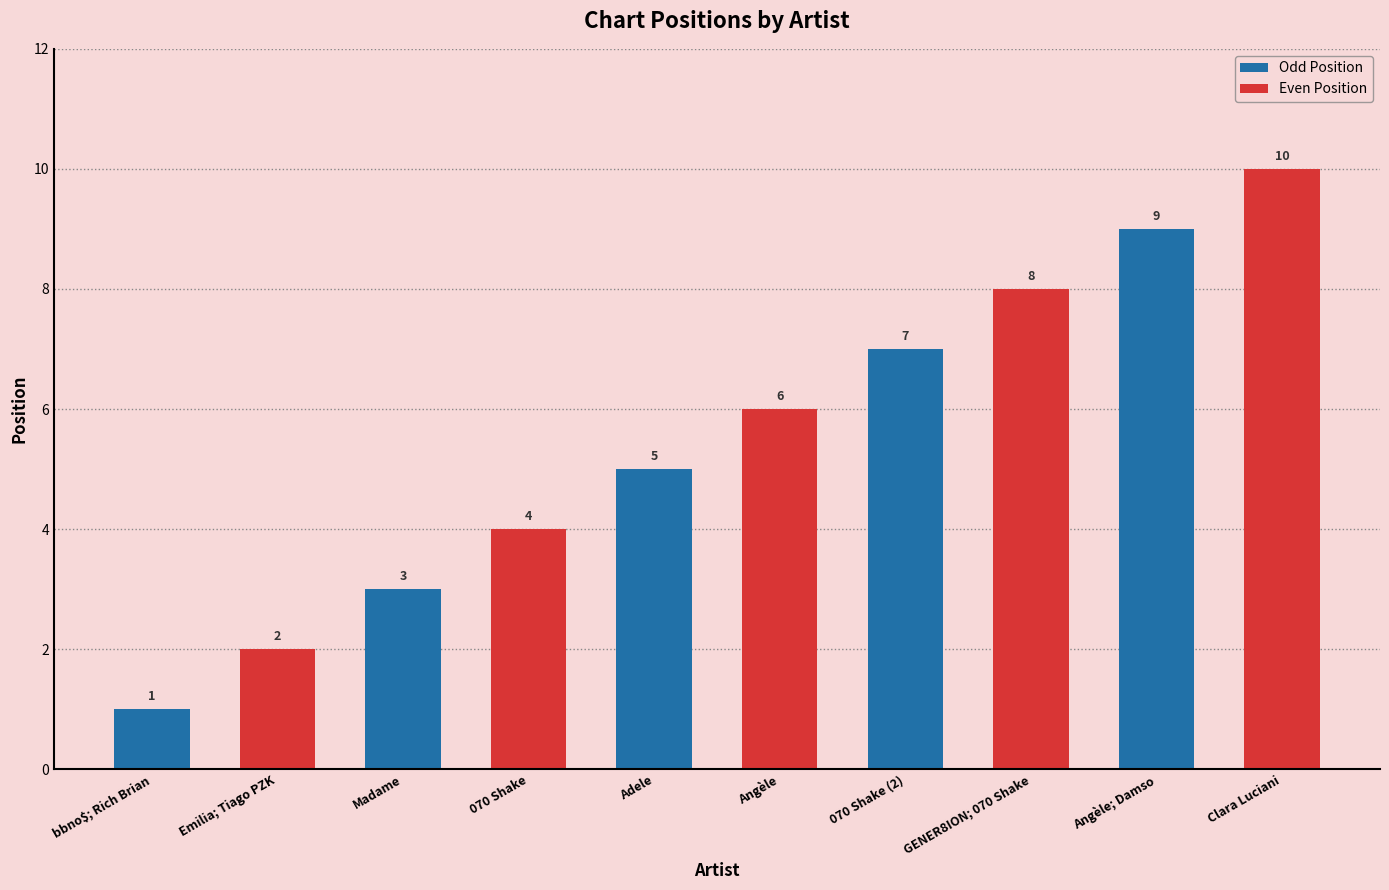

The chart shows a value of 10 at Clara Luciani. True or false?

True